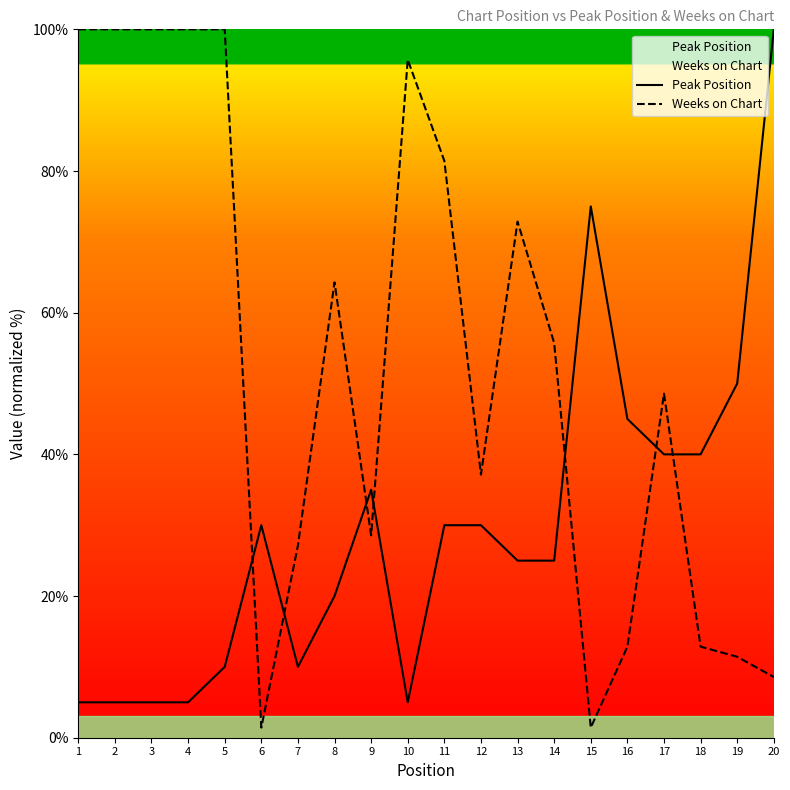

How many lines are shown in the chart?

2